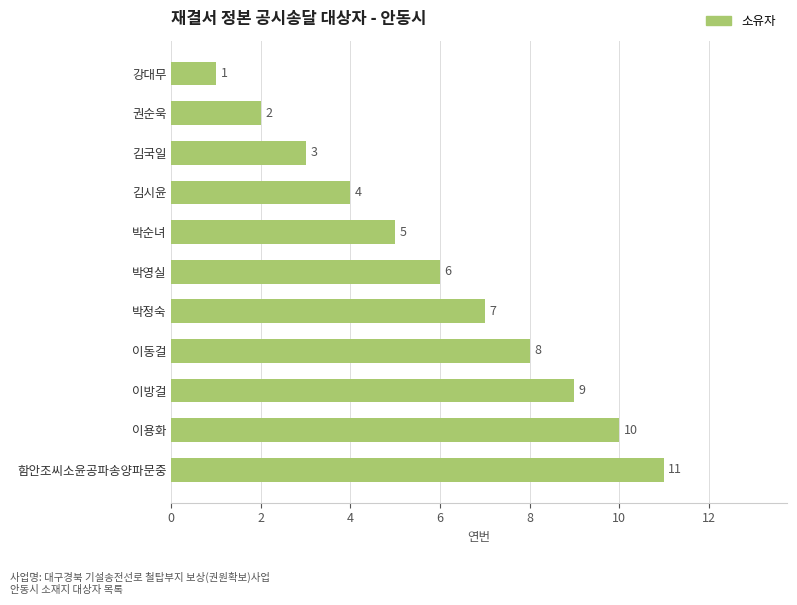

What is the difference between the maximum and minimum values?

10